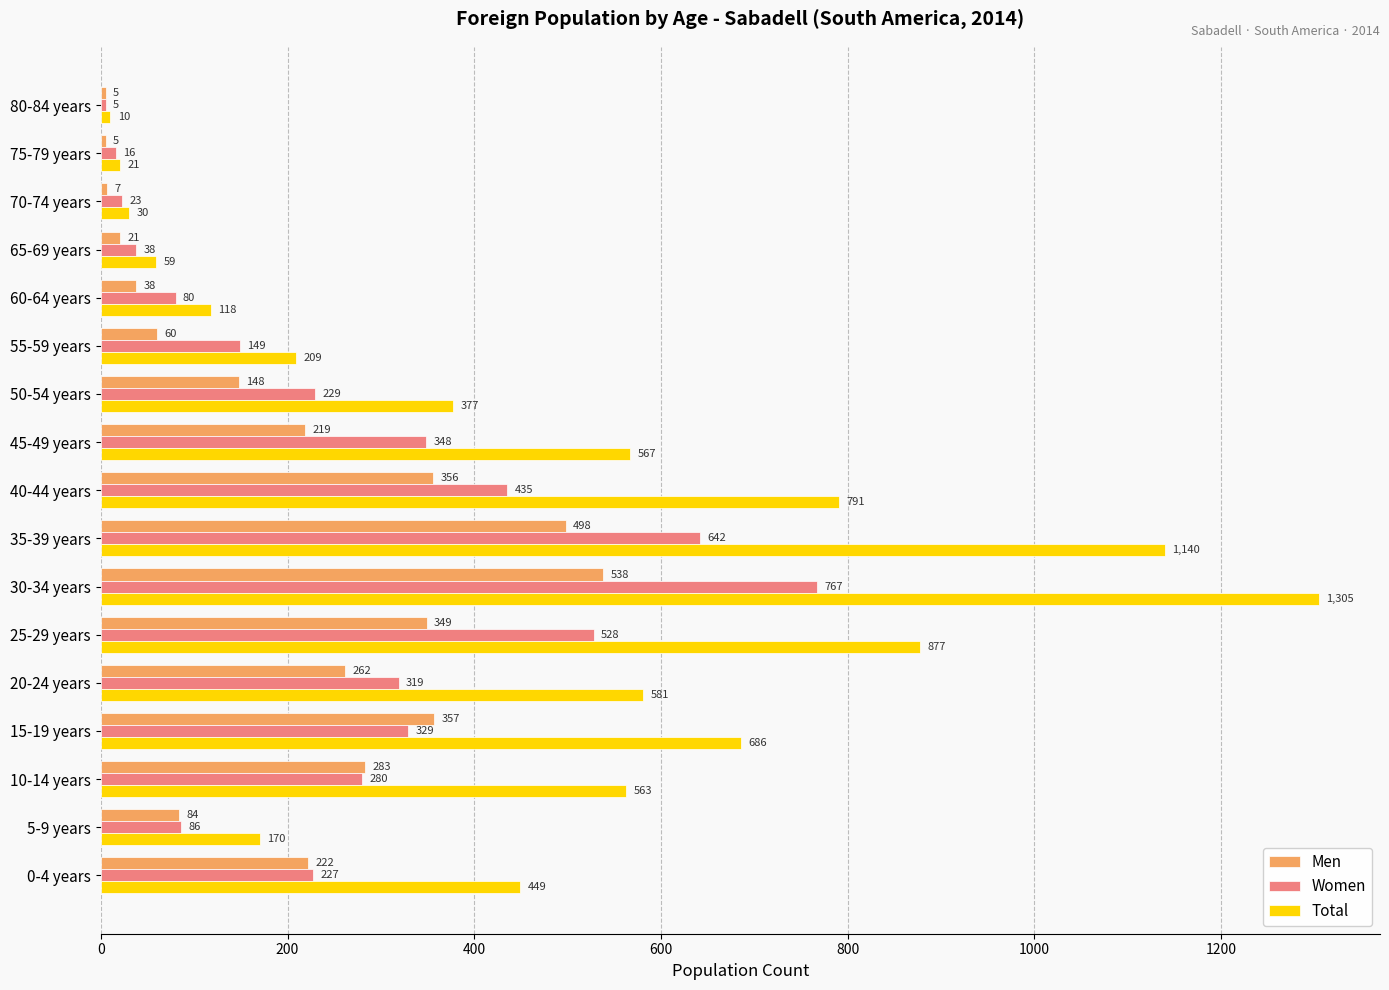

List the series in order of their peak value, highest first.

Total, Women, Men